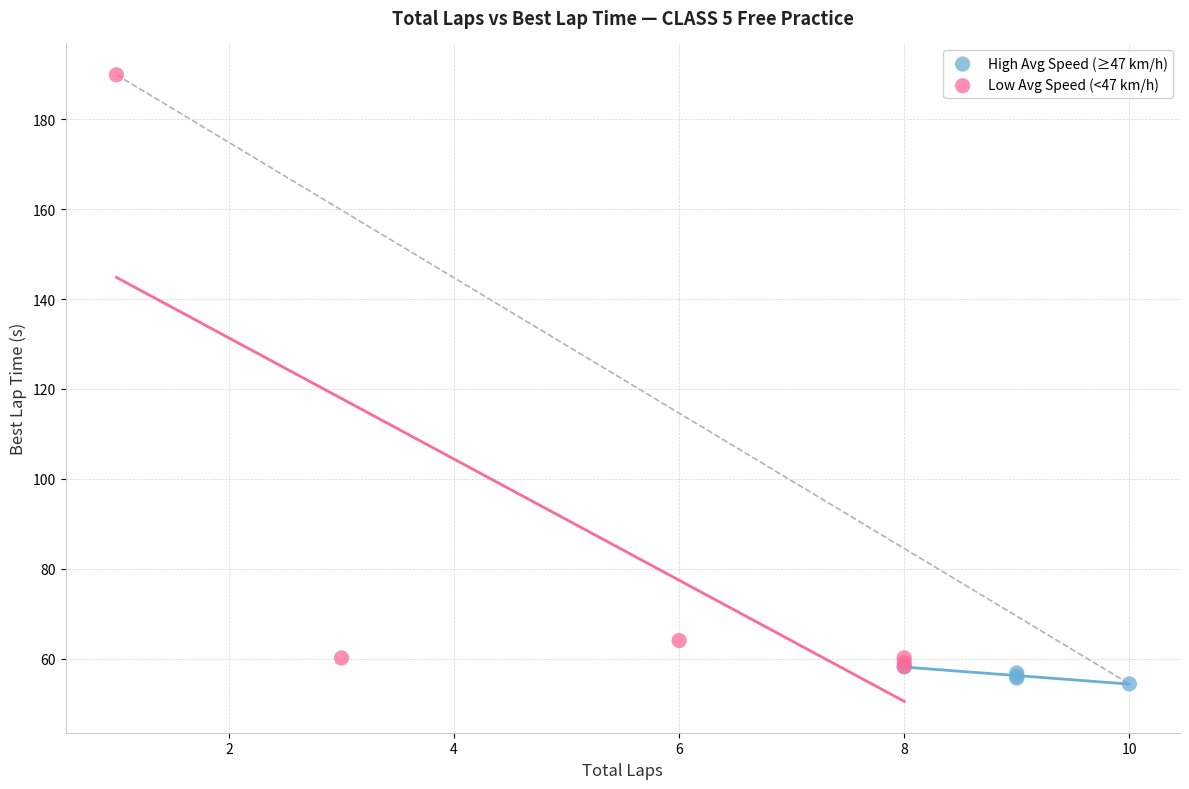

Which series reaches the minimum Y coordinate?

High Avg Speed (≥47 km/h)